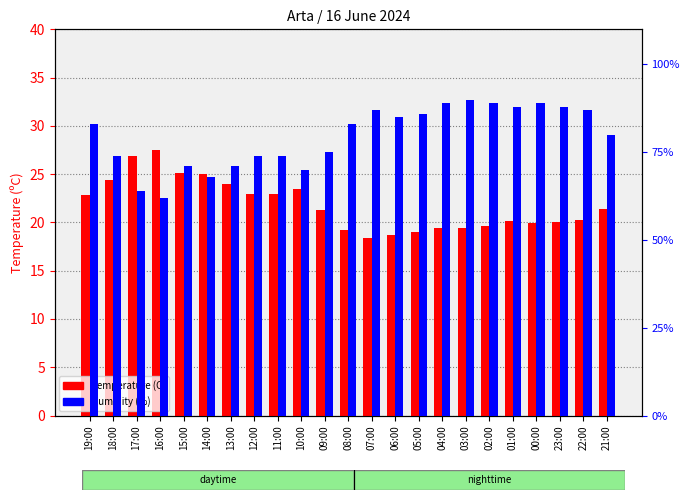

Reading left to right, what are all the values shown in this chart?

Temperature (C): 22.8	24.4	26.9	27.5	25.1	25.0	24.0	22.9	22.9	23.5	21.3	19.2	18.4	18.7	19.0	19.4	19.4	19.6	20.1	19.9	20.0	20.2	21.4
Humidity (%): 83.0	74.0	64.0	62.0	71.0	68.0	71.0	74.0	74.0	70.0	75.0	83.0	87.0	85.0	86.0	89.0	90.0	89.0	88.0	89.0	88.0	87.0	80.0